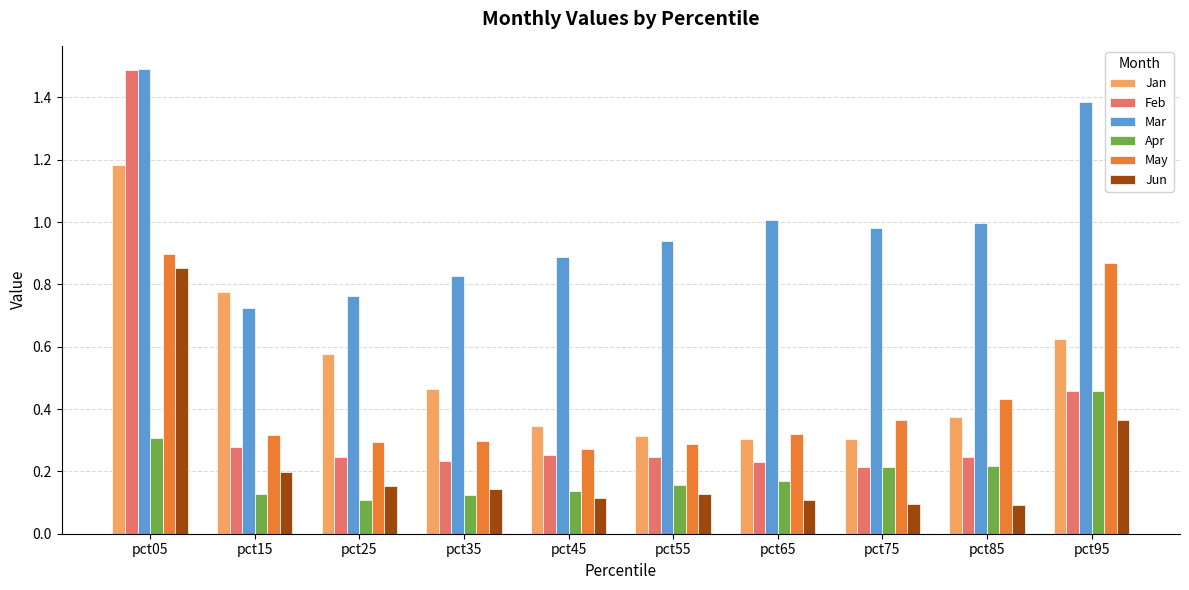

How many groups of bars are there?

10